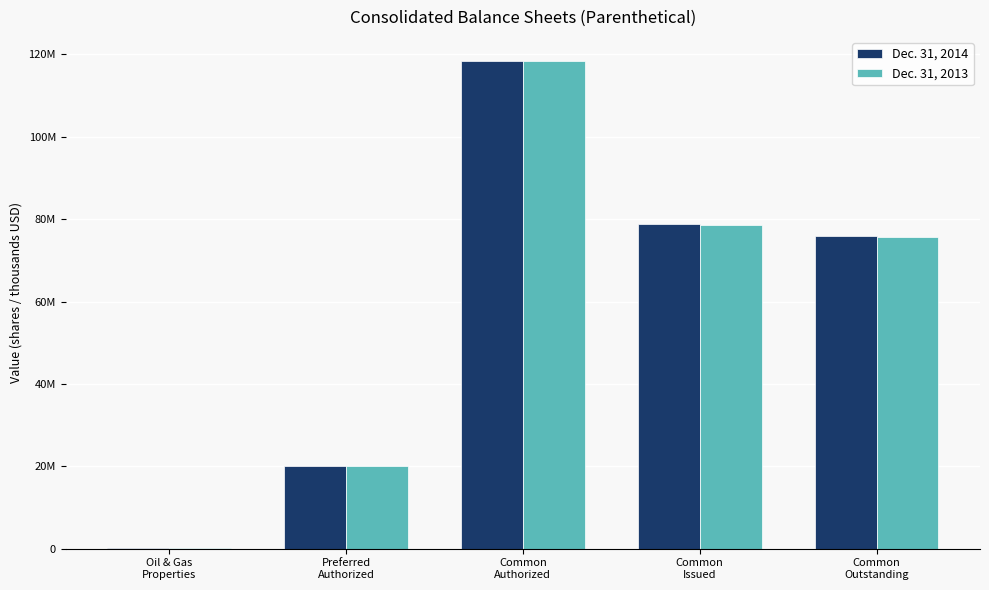

What position from the left is Common
Issued?

4